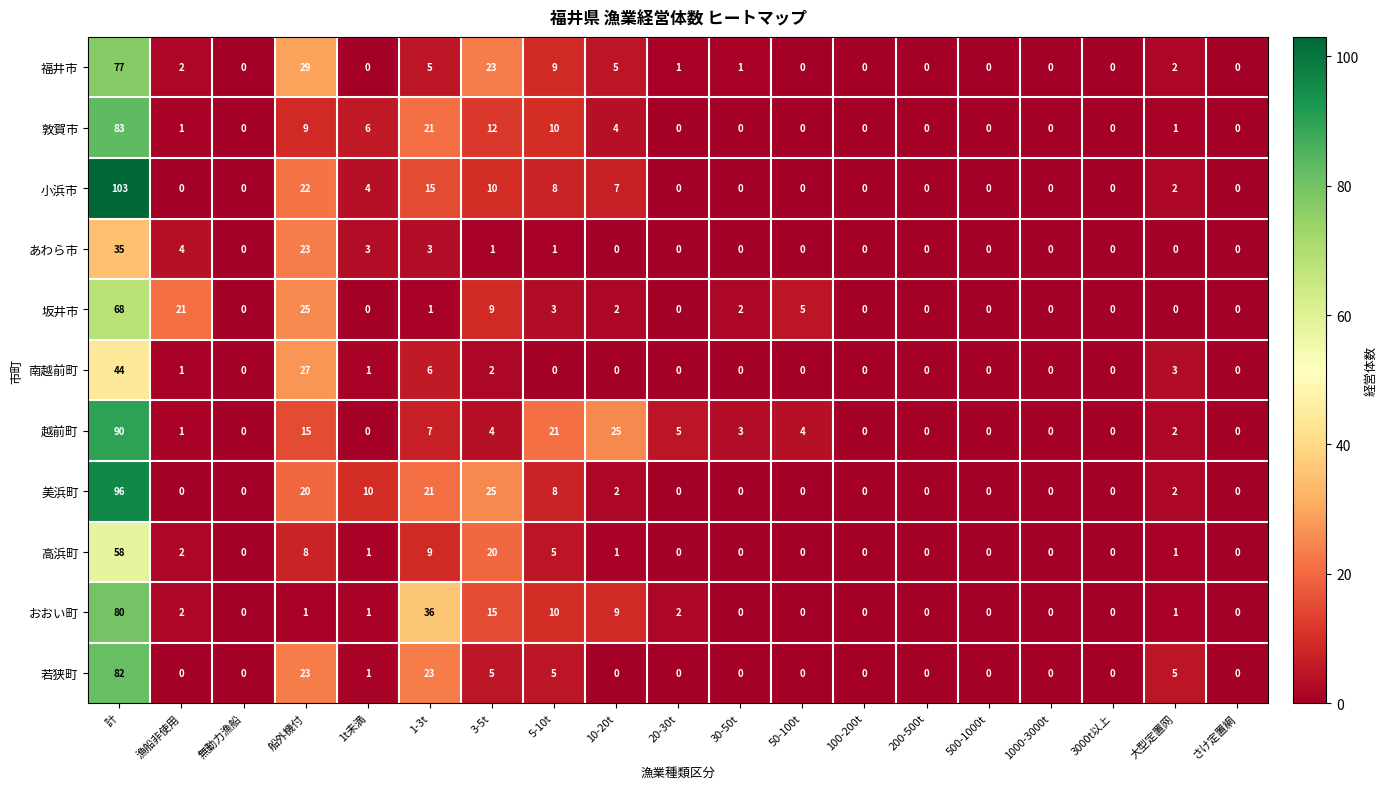

List the series in order of their peak value, highest first.

小浜市, 美浜町, 越前町, 敦賀市, 若狭町, おおい町, 福井市, 坂井市, 高浜町, 南越前町, あわら市